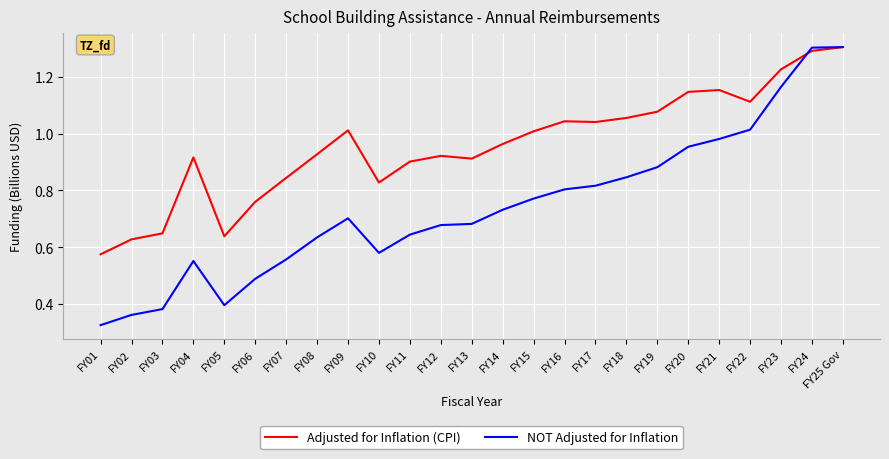

What is the total value across all series at FY19?

2.0